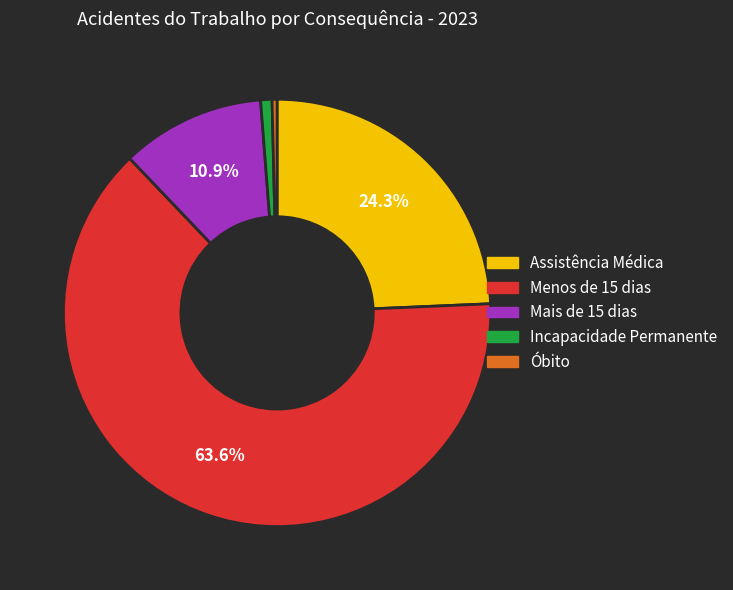

Does any single category account for the majority?

Yes